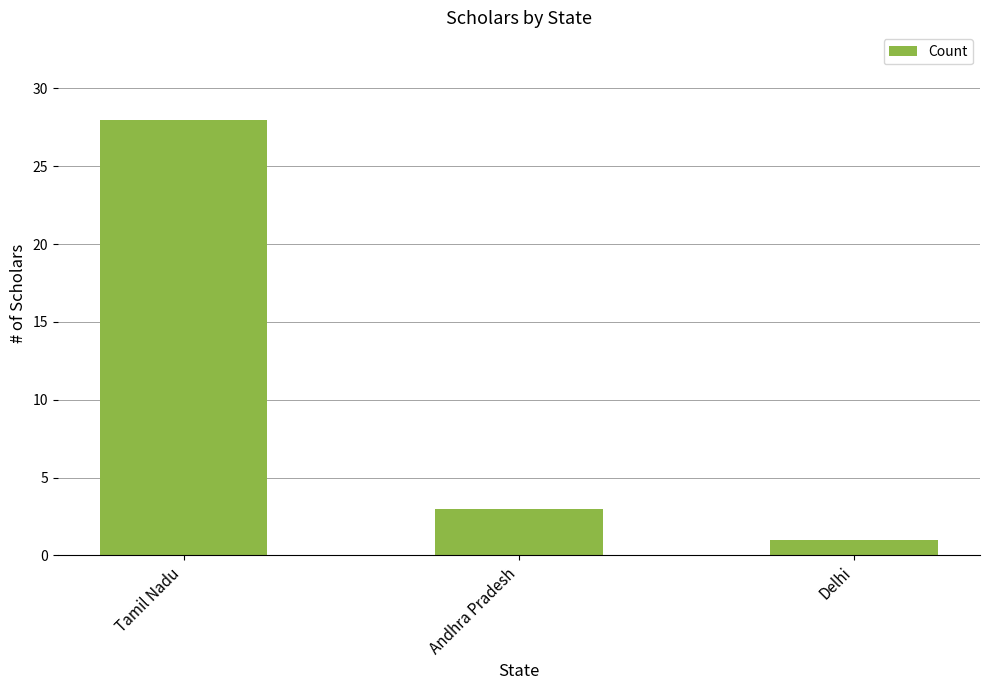

Count the number of categories in the chart.

3